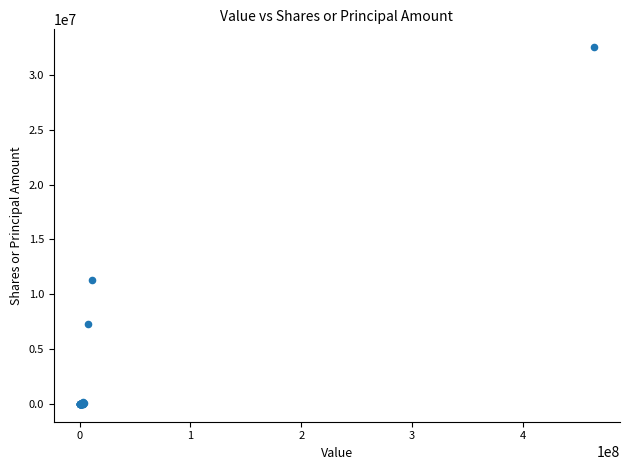

What Y value in the scatter plot is closest to 16275253?

11273775